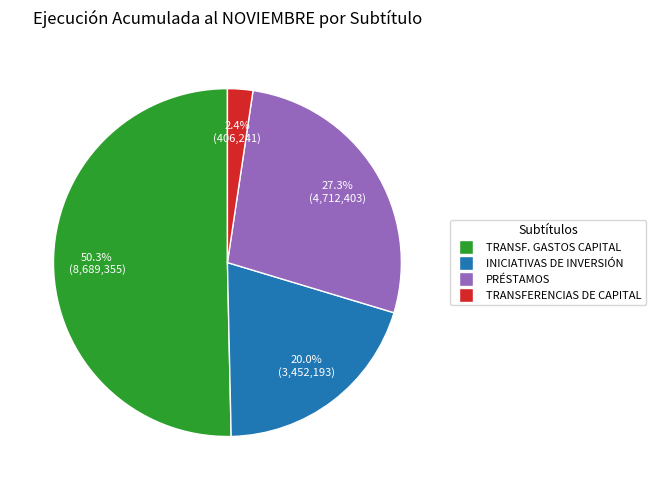

Does any single category account for the majority?

Yes